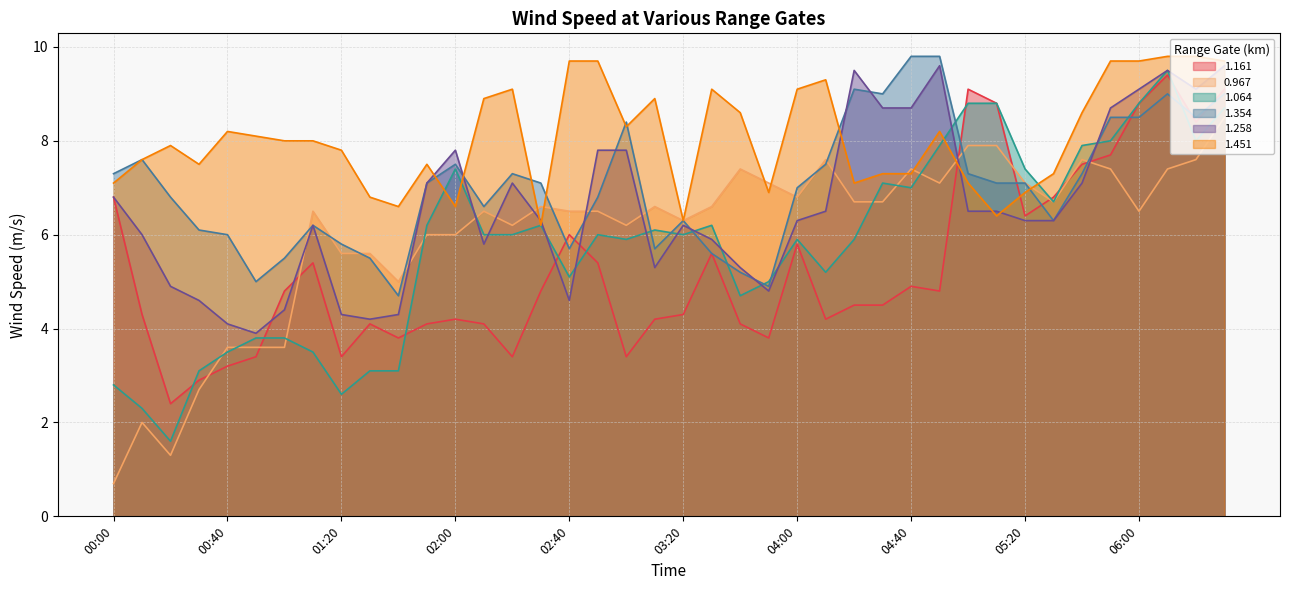

Reading left to right, extract all data points from this chart.

1.161: 6.8	4.3	2.4	2.9	3.2	3.4	4.8	5.4	3.4	4.1	3.8	4.1	4.2	4.1	3.4	4.8	6.0	5.4	3.4	4.2	4.3	5.6	4.1	3.8	5.8	4.2	4.5	4.5	4.9	4.8	9.1	8.8	6.4	6.8	7.5	7.7	8.8	9.4	8.4	9.1
0.967: 0.7	2.0	1.3	2.7	3.6	3.6	3.6	6.5	5.6	5.6	5.0	6.0	6.0	6.5	6.2	6.6	6.5	6.5	6.2	6.6	6.3	6.6	7.4	7.1	6.8	7.6	6.7	6.7	7.4	7.1	7.9	7.9	7.1	6.7	7.6	7.4	6.5	7.4	7.6	8.5
1.064: 2.8	2.3	1.6	3.1	3.5	3.8	3.8	3.5	2.6	3.1	3.1	6.2	7.4	6.0	6.0	6.2	5.1	6.0	5.9	6.1	6.0	6.2	4.7	5.0	5.9	5.2	5.9	7.1	7.0	7.9	8.8	8.8	7.4	6.7	7.9	8.0	8.8	9.5	8.0	8.7
1.354: 7.3	7.6	6.8	6.1	6.0	5.0	5.5	6.2	5.8	5.5	4.7	7.1	7.5	6.6	7.3	7.1	5.7	6.8	8.4	5.7	6.3	5.6	5.2	4.9	7.0	7.5	9.1	9.0	9.8	9.8	7.3	7.1	7.1	6.3	7.3	8.5	8.5	9.0	8.5	9.0
1.258: 6.8	6.0	4.9	4.6	4.1	3.9	4.4	6.2	4.3	4.2	4.3	7.1	7.8	5.8	7.1	6.3	4.6	7.8	7.8	5.3	6.2	5.9	5.3	4.8	6.3	6.5	9.5	8.7	8.7	9.6	6.5	6.5	6.3	6.3	7.1	8.7	9.1	9.5	9.1	9.6
1.451: 7.1	7.6	7.9	7.5	8.2	8.1	8.0	8.0	7.8	6.8	6.6	7.5	6.6	8.9	9.1	6.2	9.7	9.7	8.3	8.9	6.3	9.1	8.6	6.9	9.1	9.3	7.1	7.3	7.3	8.2	7.1	6.4	6.9	7.3	8.6	9.7	9.7	9.8	9.8	9.7